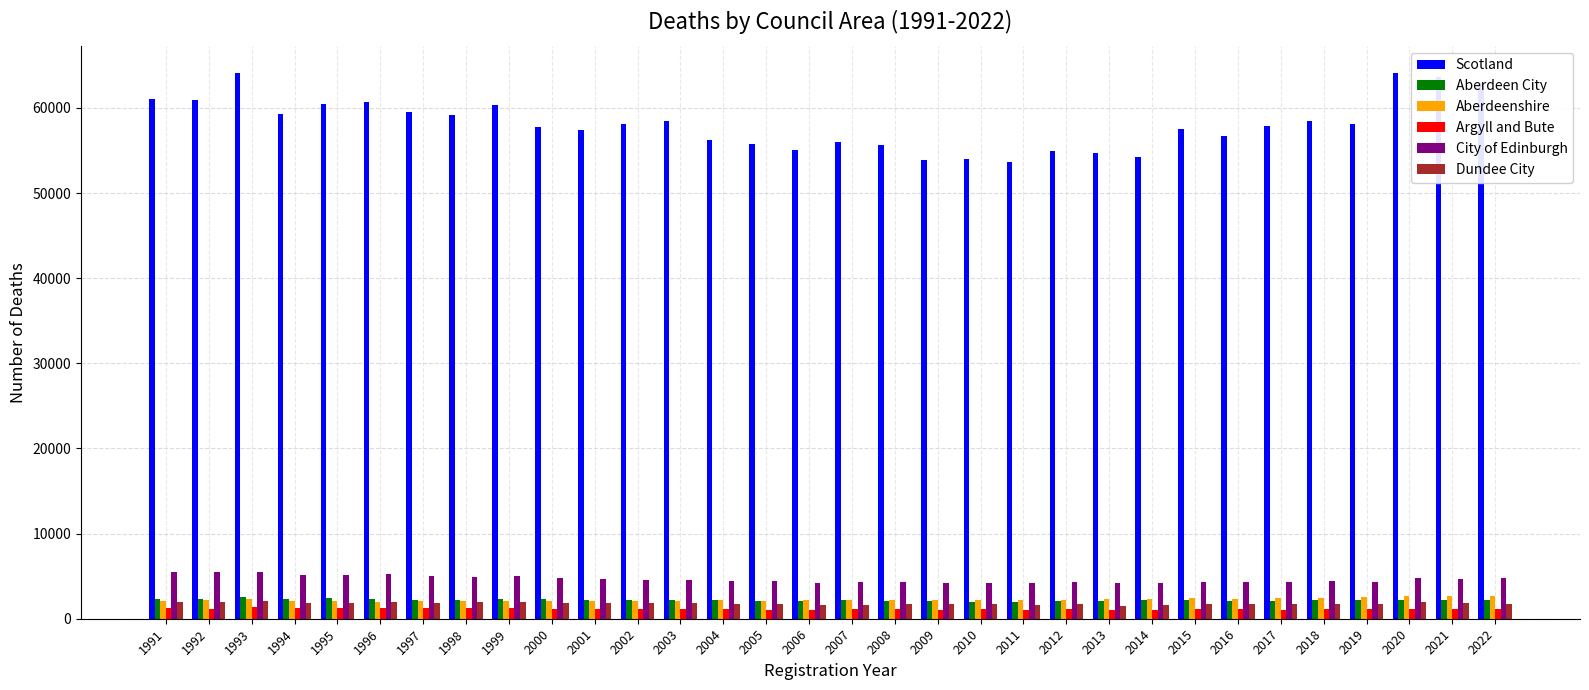

Which series has the widest spread of values?

Scotland